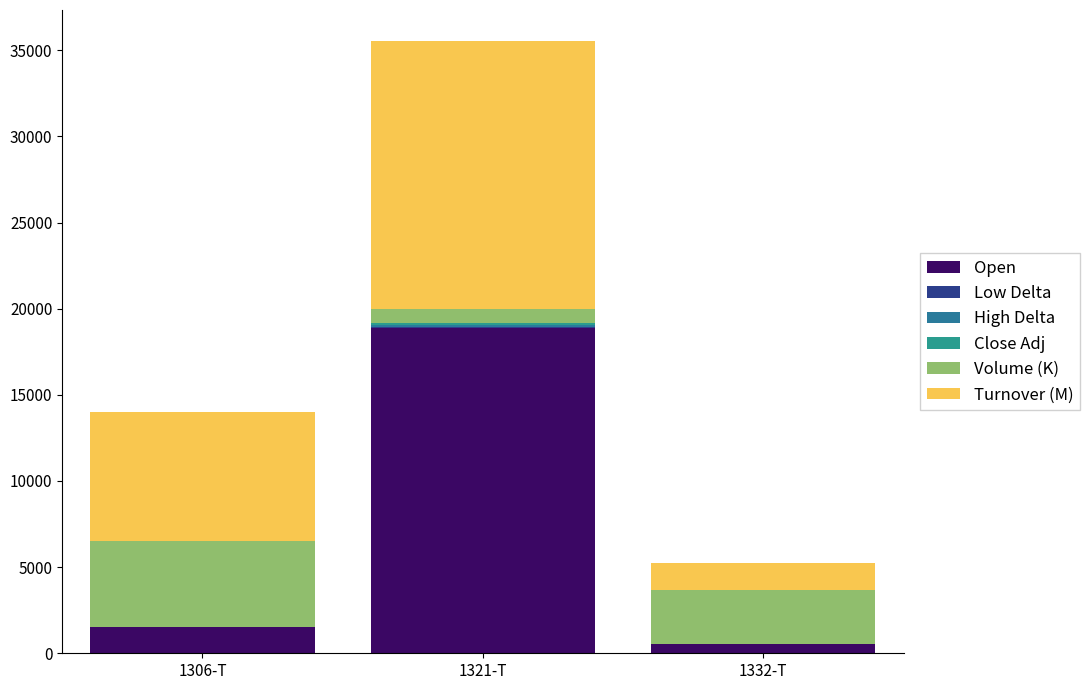

What is the label of the 1st bar from the right?

1332-T